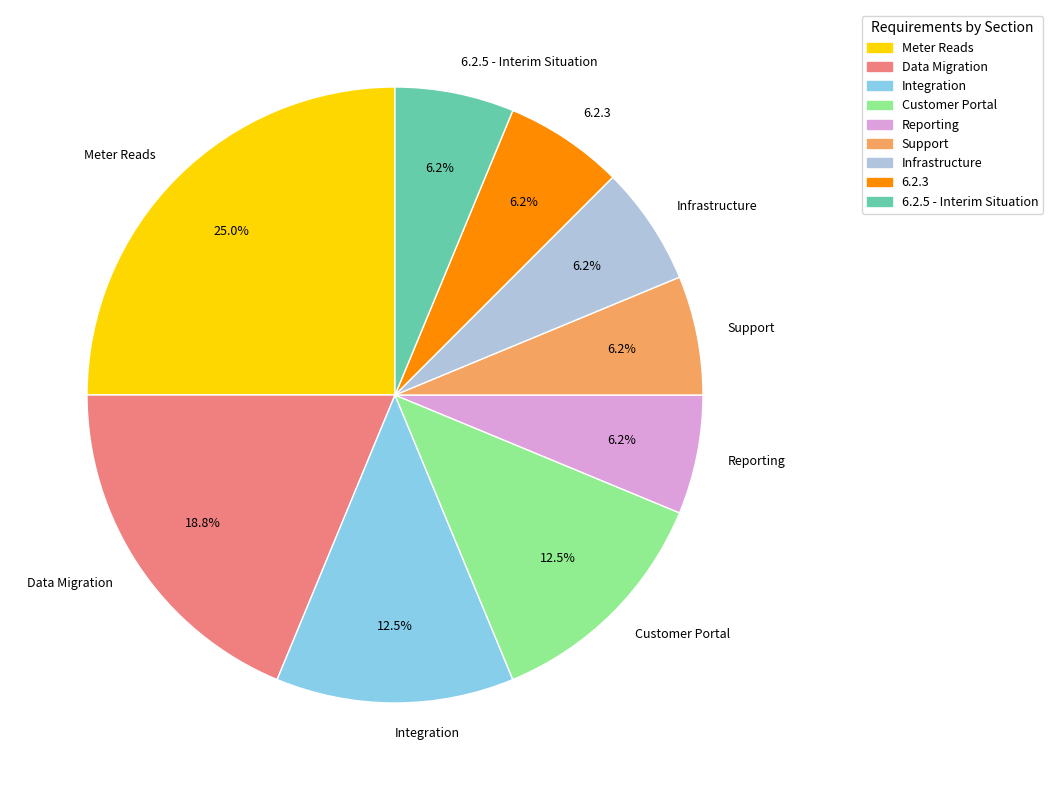

Combined, do Infrastructure and 6.2.3 account for over 50%?

No